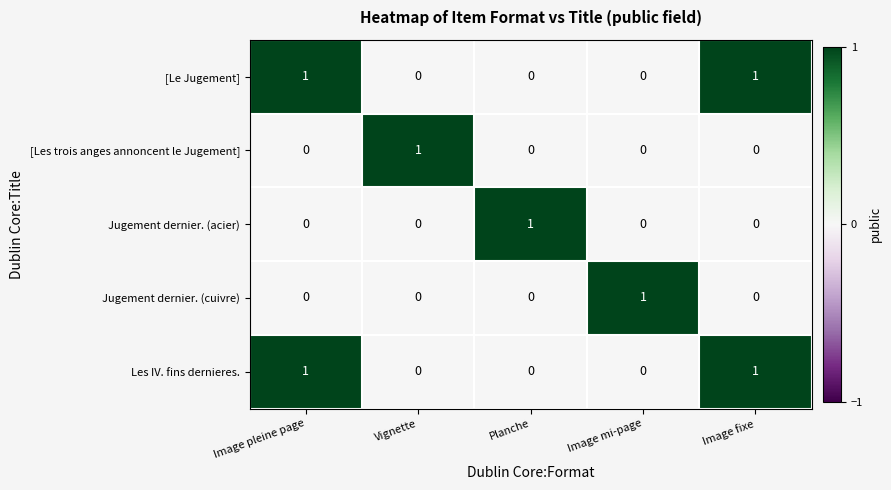

At how many categories does at least one series exceed 0?

5